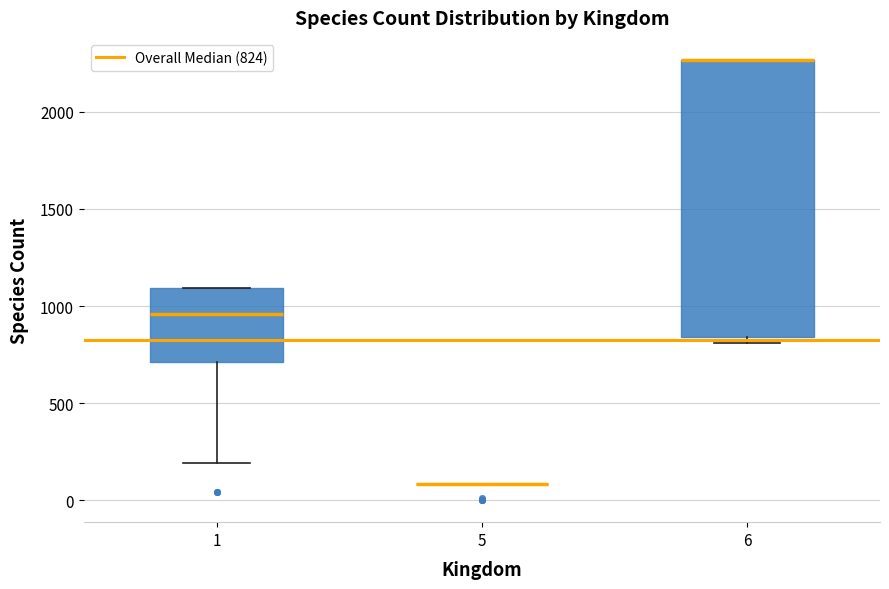

Where is the lower edge of the box at x = 1 on the y-axis? The values are not printed on the chart, so give them approximately, as read against the axis.

700